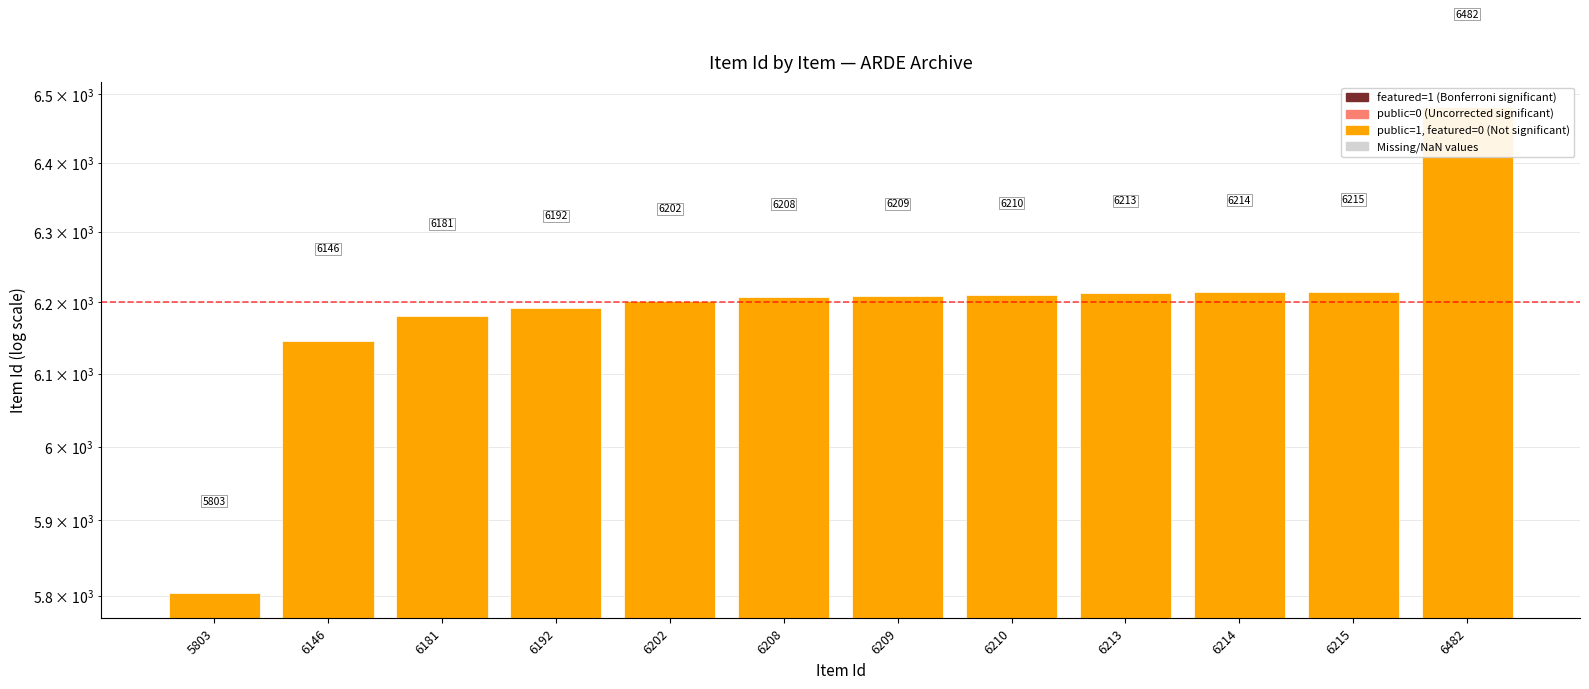

Which has a higher value, 6181 or 6482?

6482